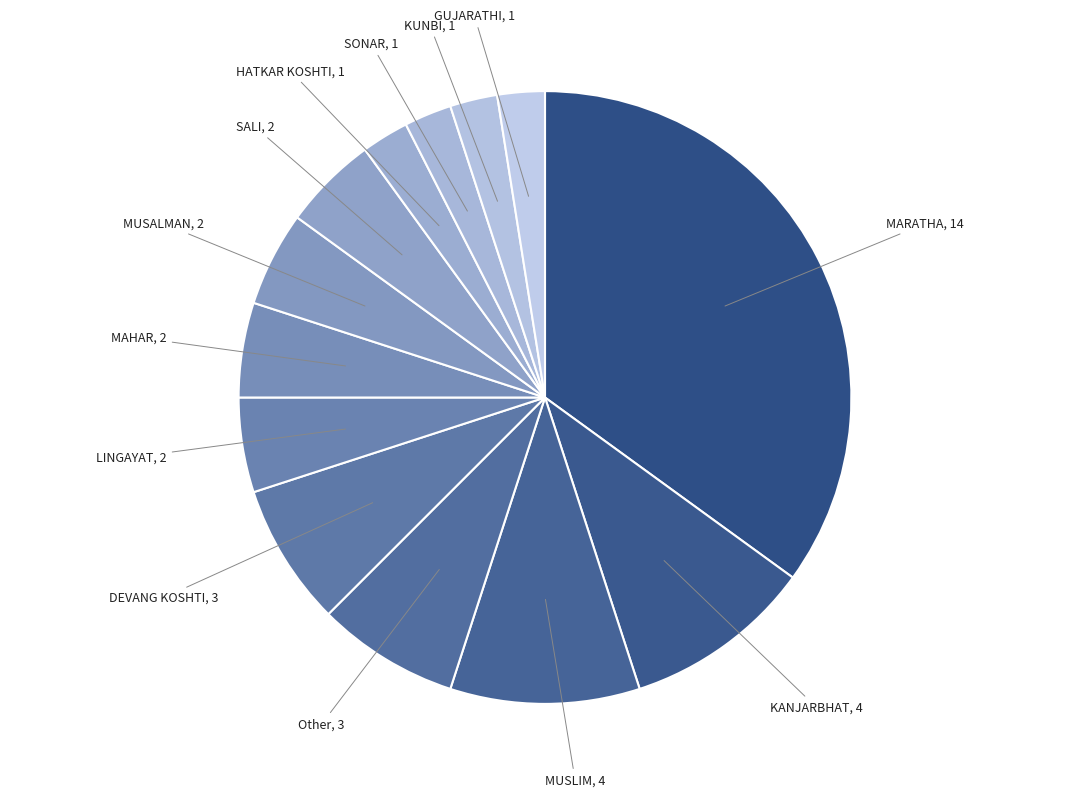

Which has a higher value, MAHAR or KUNBI?

MAHAR